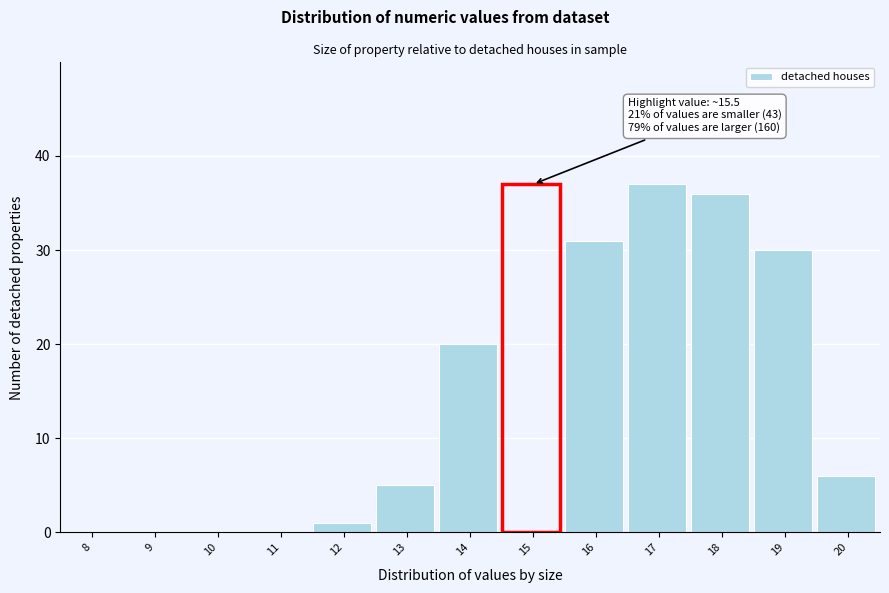

Reading right to left, list all the values displayed in this chart.

20=6	19=30	18=36	17=37	16=31	15=37	14=20	13=5	12=1	11=0	10=0	9=0	8=0